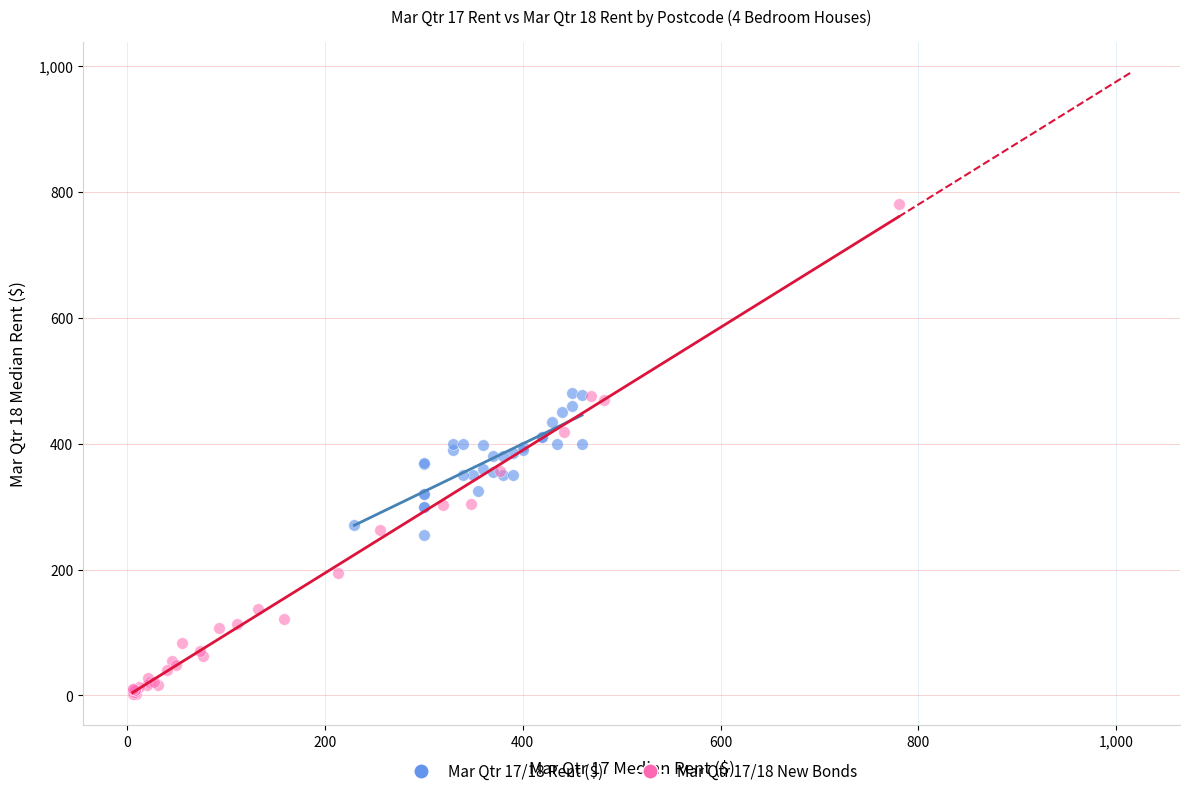

Which series reaches the maximum Y coordinate?

Mar Qtr 17/18 New Bonds